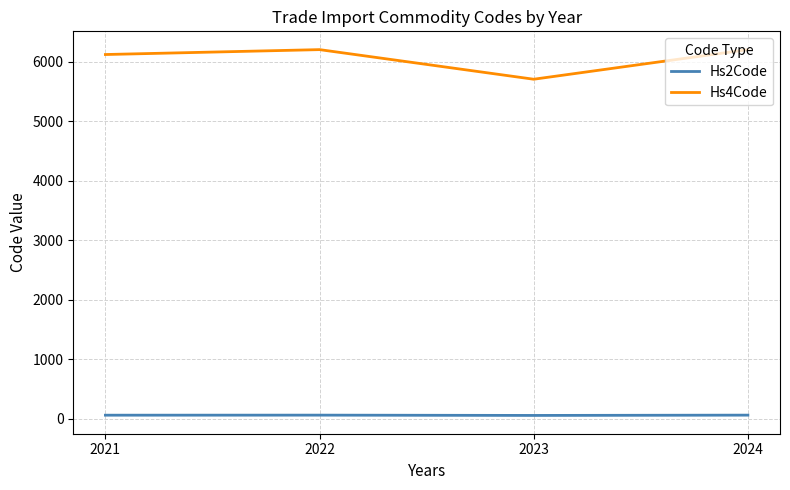

What is the lowest value of the Hs2Code series?

57.0